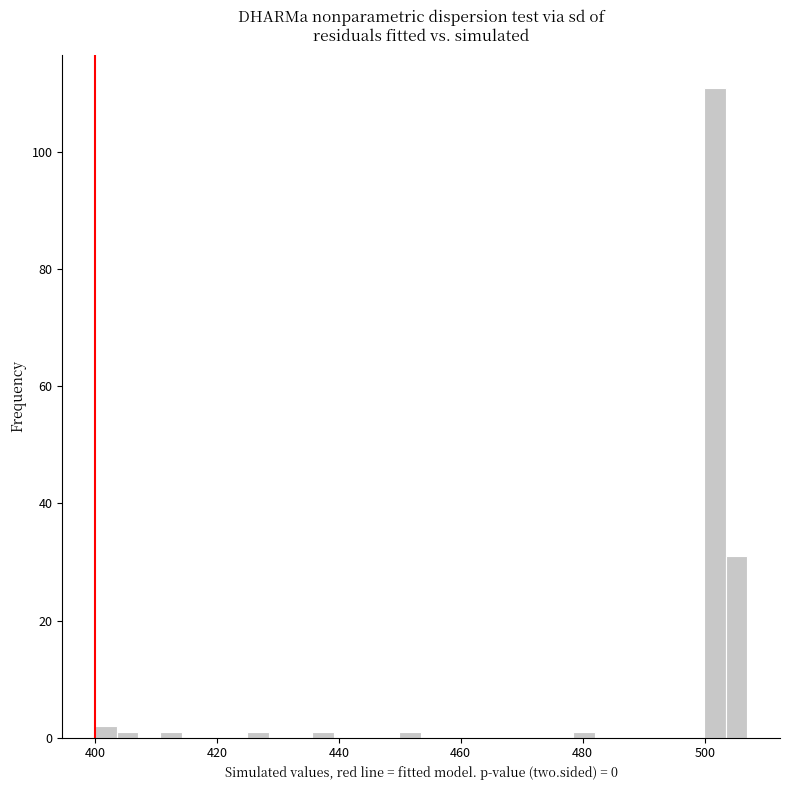

Read against the x-axis, roughly where is the centre of the tallest bar?

502